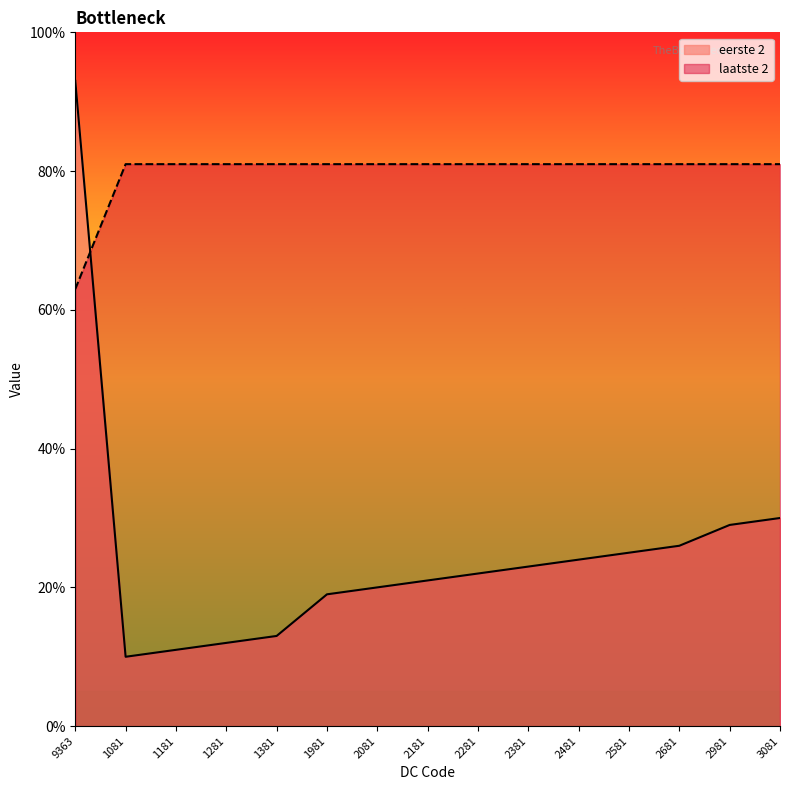

Reading left to right, what are all the values shown in this chart?

eerste 2: 9363=93	1081=10	1181=11	1281=12	1381=13	1981=19	2081=20	2181=21	2281=22	2381=23	2481=24	2581=25	2681=26	2981=29	3081=30
laatste 2: 9363=63	1081=81	1181=81	1281=81	1381=81	1981=81	2081=81	2181=81	2281=81	2381=81	2481=81	2581=81	2681=81	2981=81	3081=81